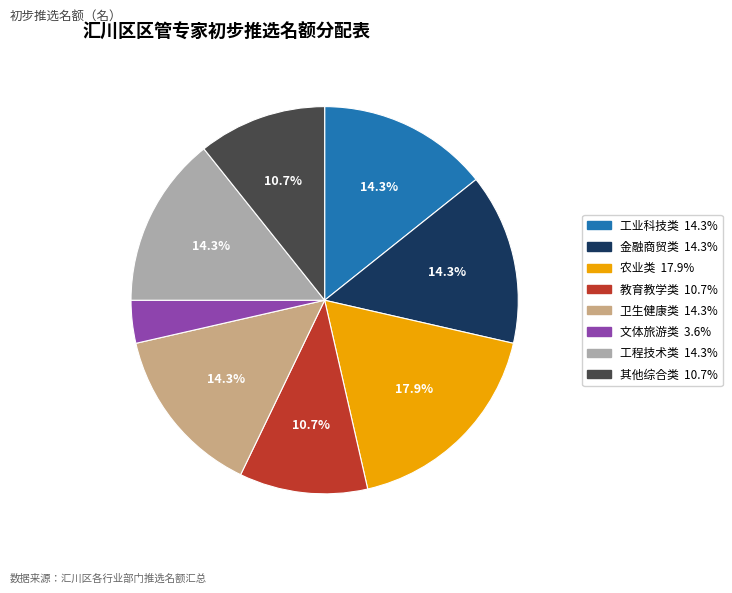

What is the smallest slice in the pie chart?

文体旅游类